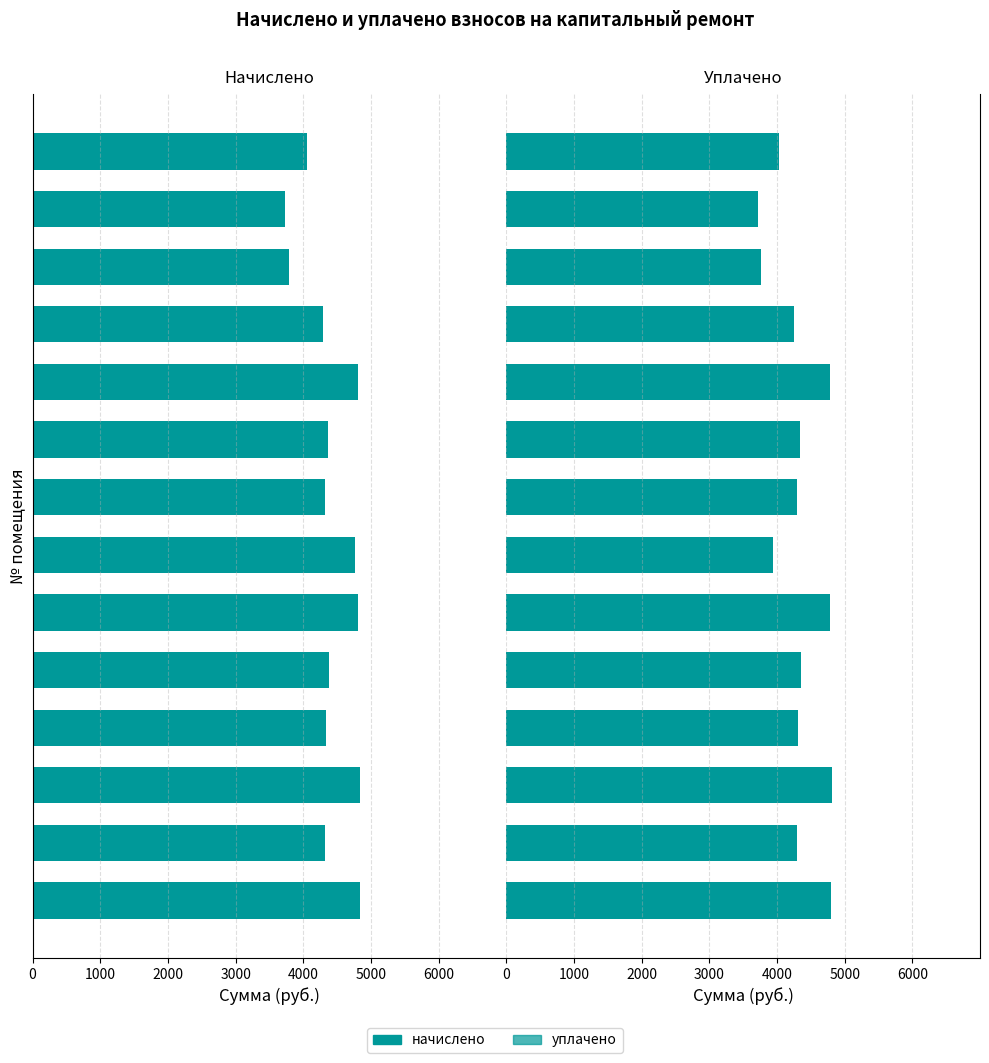

Read the уплачено value at 5.

4349.1